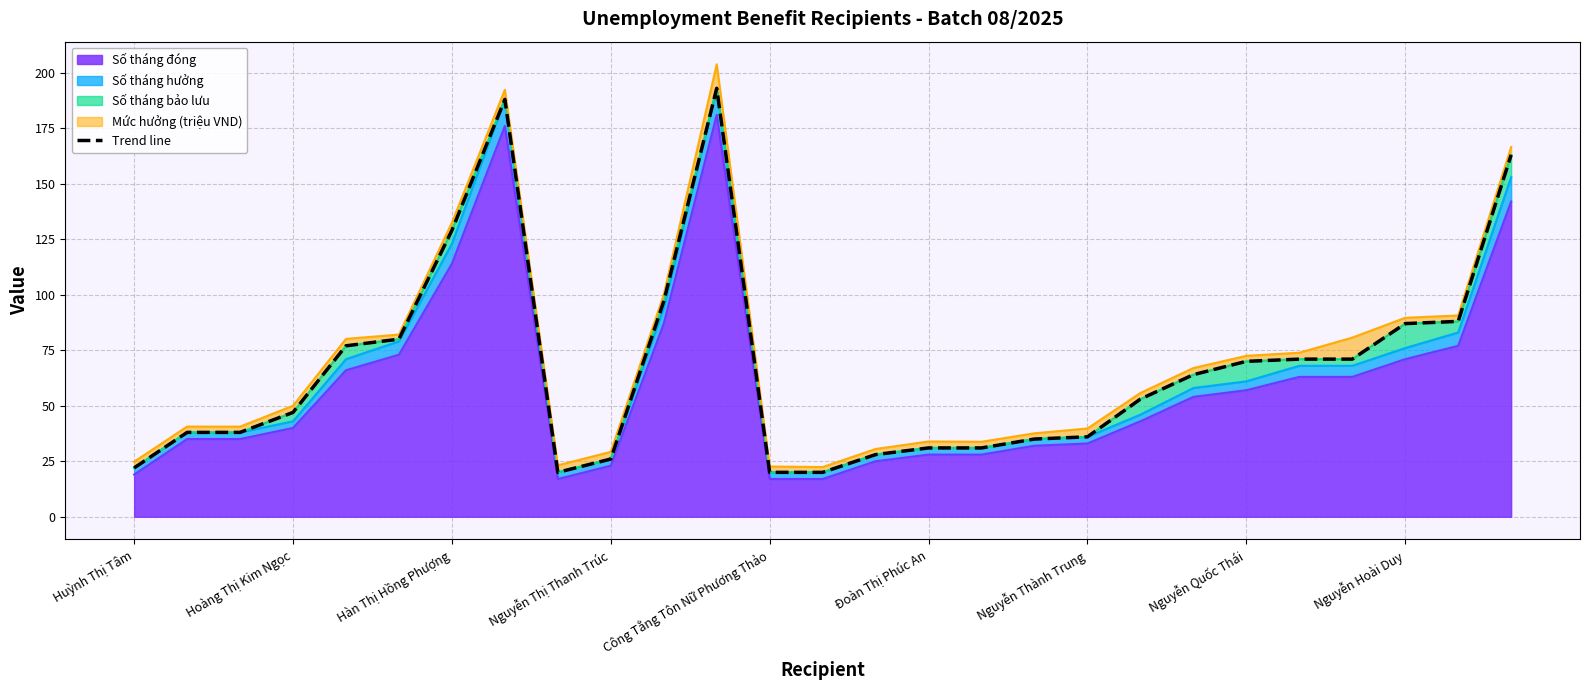

What is the minimum value shown in the chart?

20